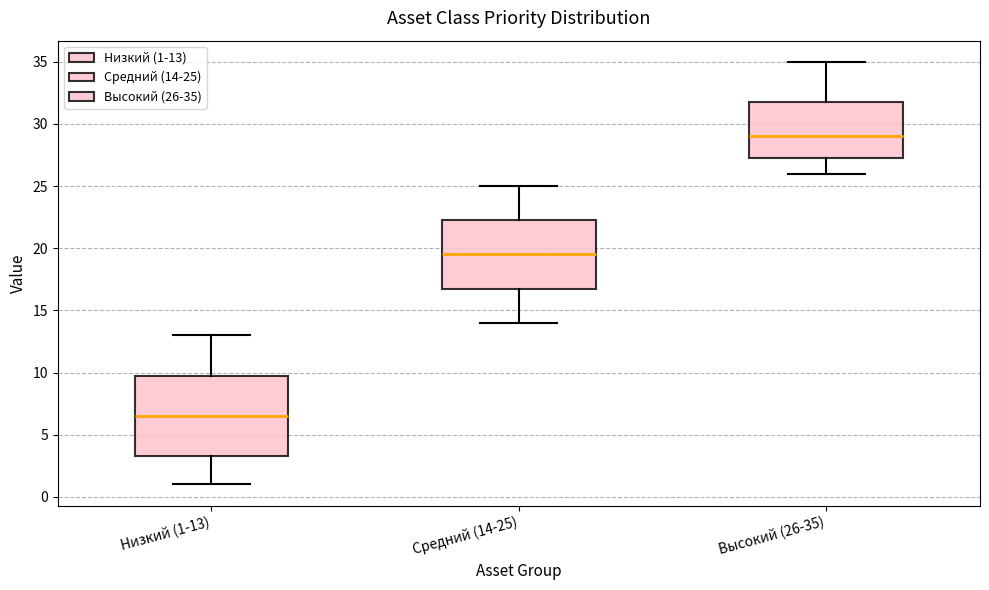

Reading left to right, transcribe this box plot: for each box, give where its median line is, the range the box spans, and where its two whiskers end, as read against the y-axis. The values are not printed on the chart, so give them approximately, as read against the axis.

Низкий (1-13): median 6.5, box 3.5 to 10.0, whiskers 1.0 to 13.0
Средний (14-25): median 19.5, box 17.0 to 22.5, whiskers 14.0 to 25.0
Высокий (26-35): median 29.0, box 27.5 to 32.0, whiskers 26.0 to 35.0